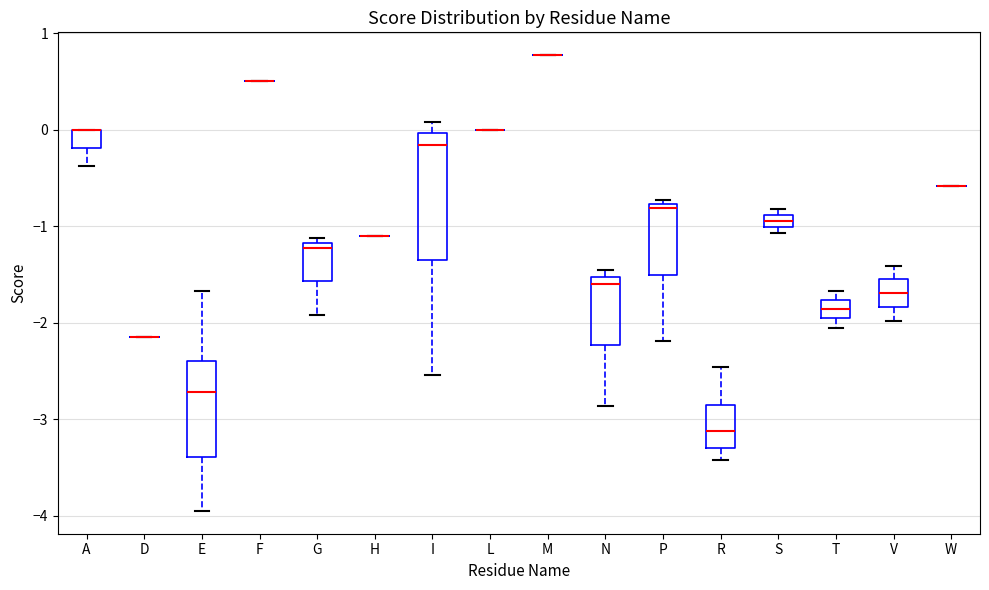

Comparing the boxes themselves (not the whiskers), which one is the tallest?

I